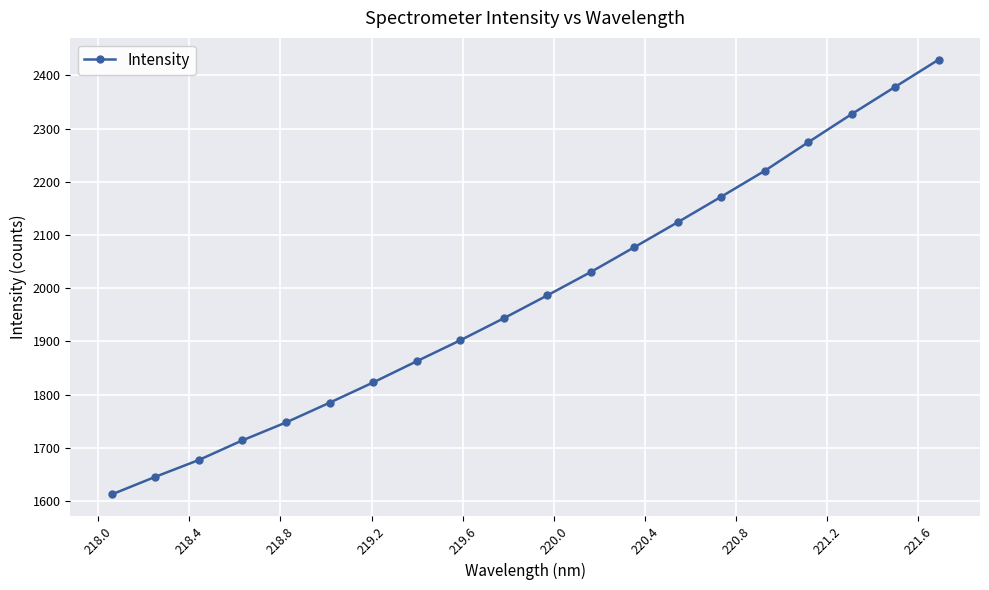

What is the value of the 16th point from the left?

2220.6